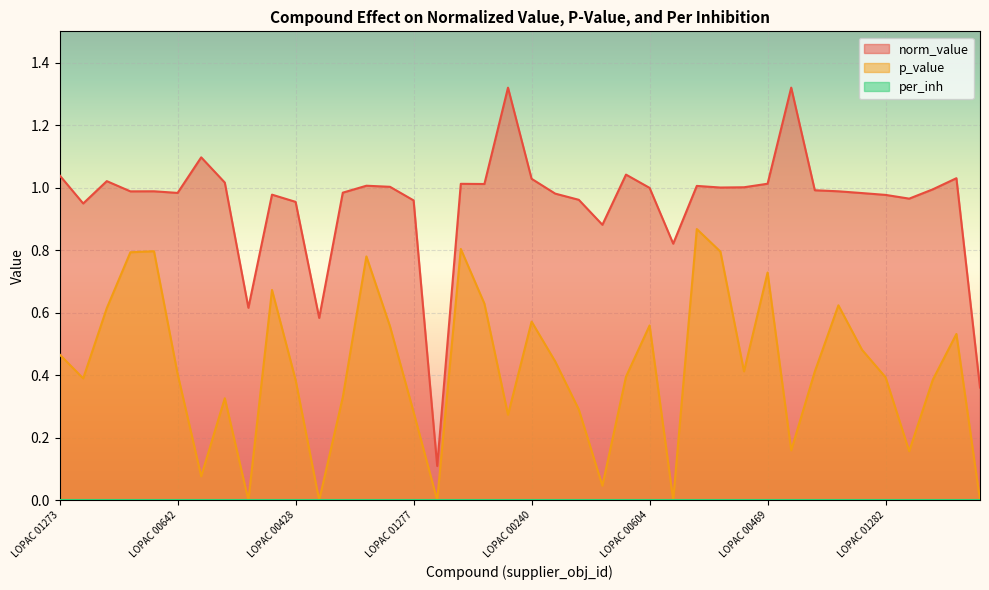

Rank the series at LOPAC 01279 from highest to lowest value.

norm_value, p_value